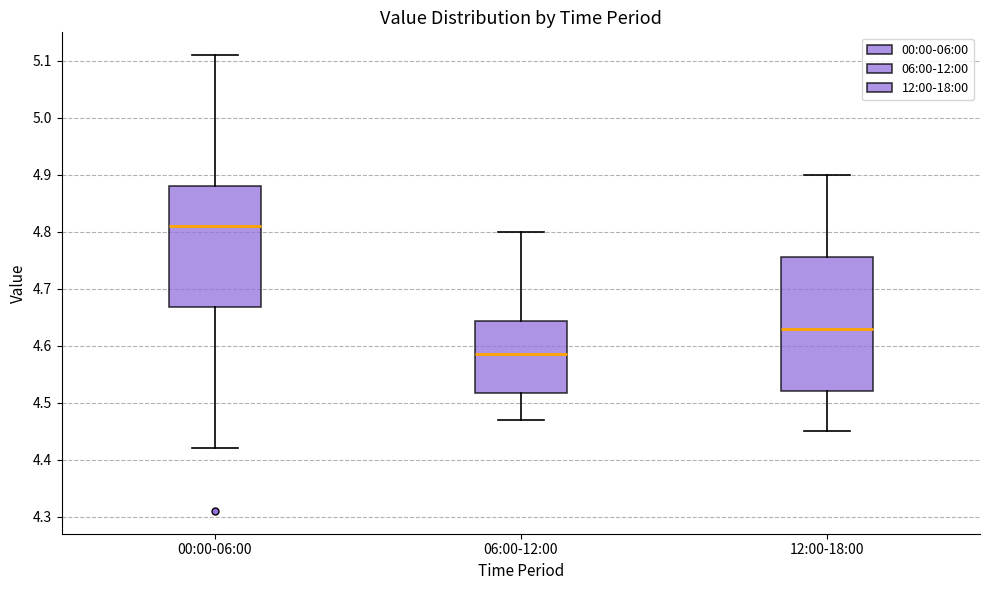

Comparing the boxes themselves (not the whiskers), which one is the tallest?

12:00-18:00